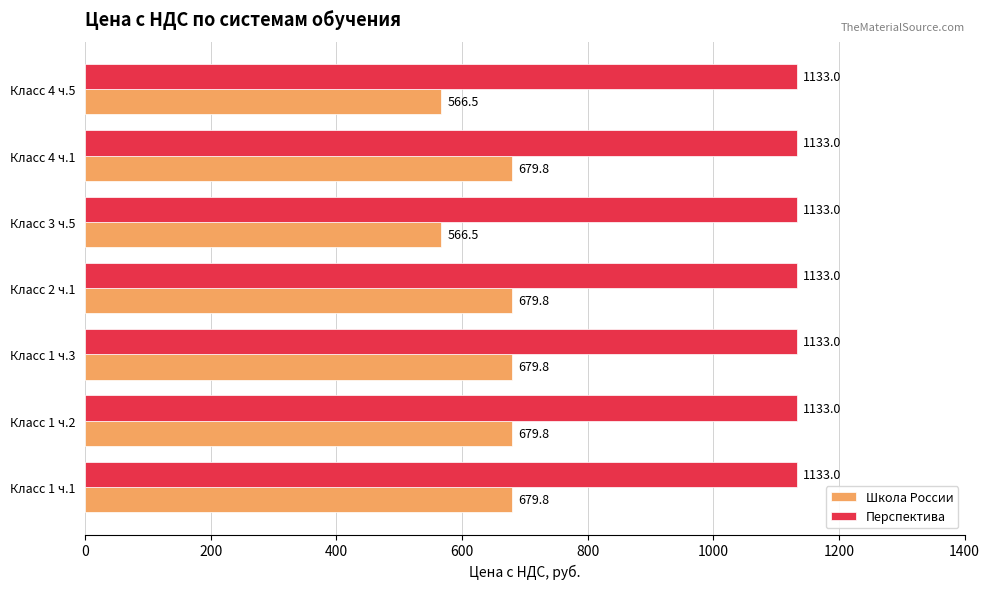

What is the difference between the highest and lowest values at Класс 4 ч.5?

566.5